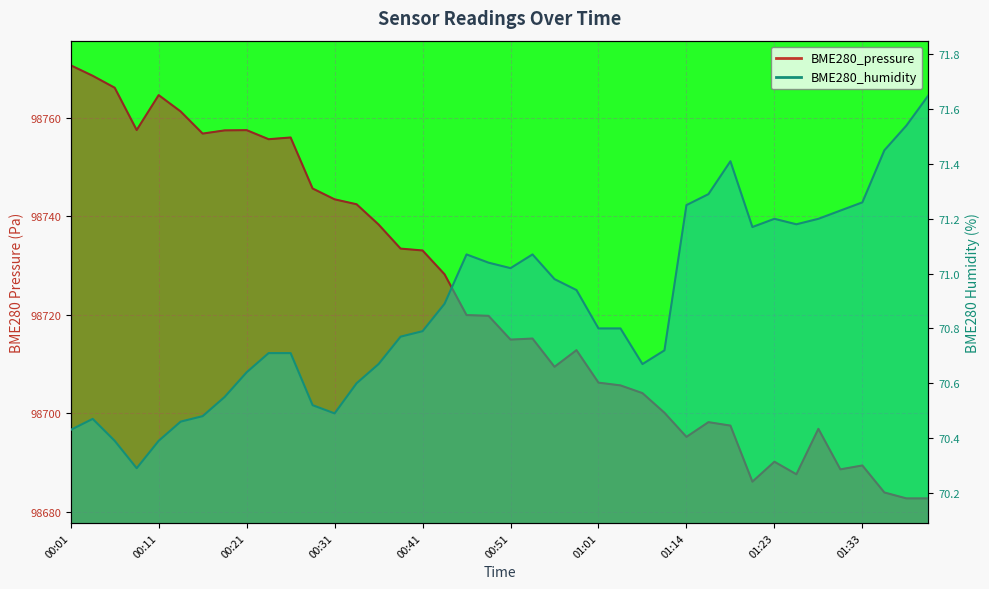

At which label does BME280_pressure reach its minimum?

01:38